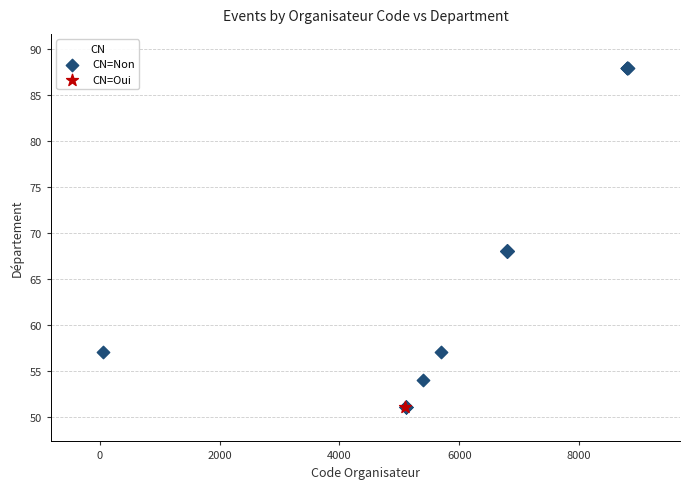

What are all the series names shown in the legend?

CN=Non, CN=Oui